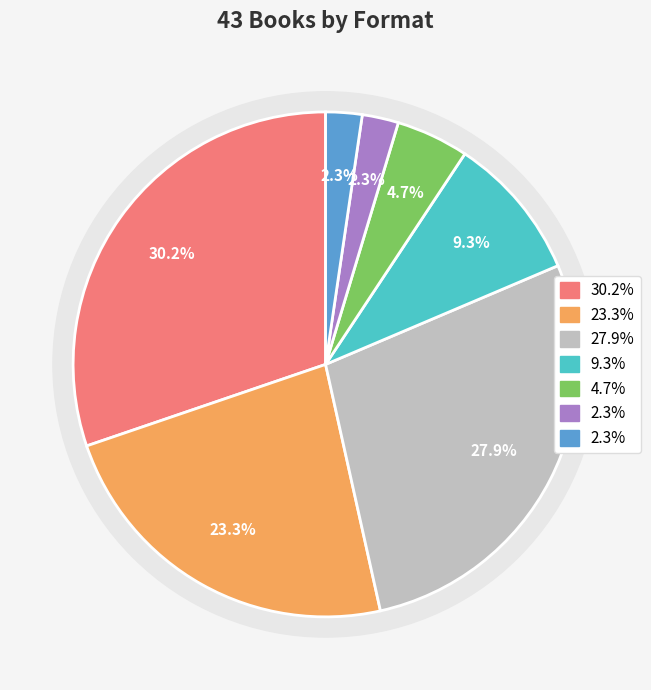

Is it true that Enhanced eBook is 2% of the pie?

True